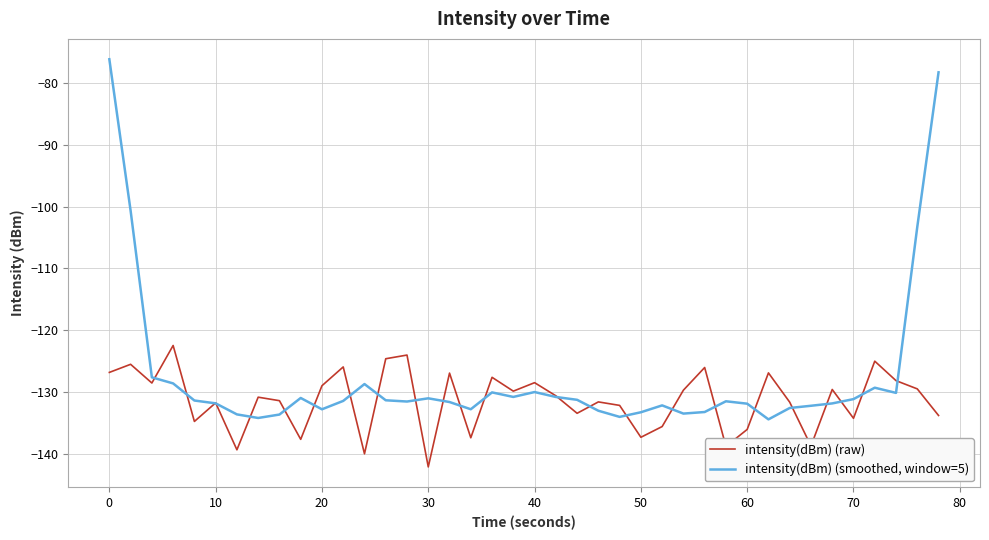

What is the smallest value displayed?

-142.1